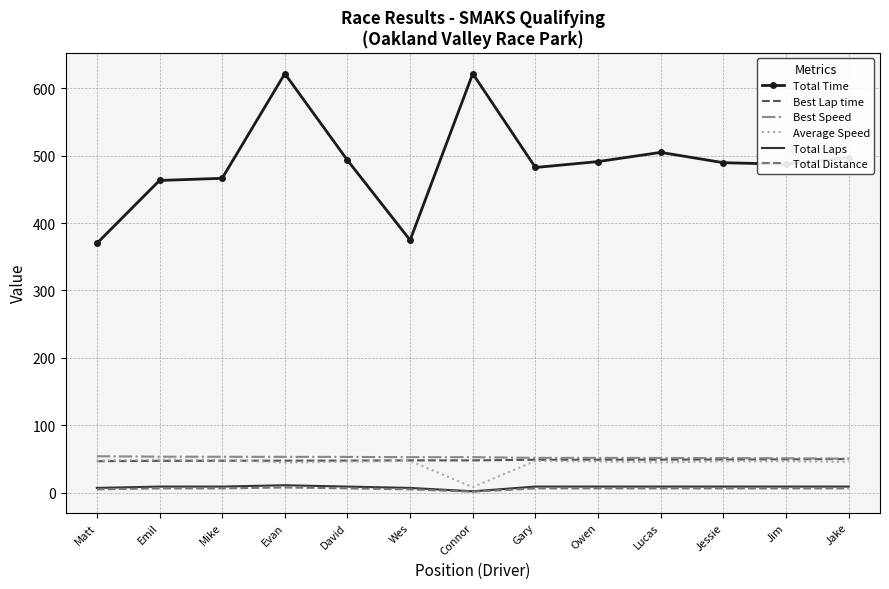

True or false: Total Laps and Average Speed cross at least once.

False